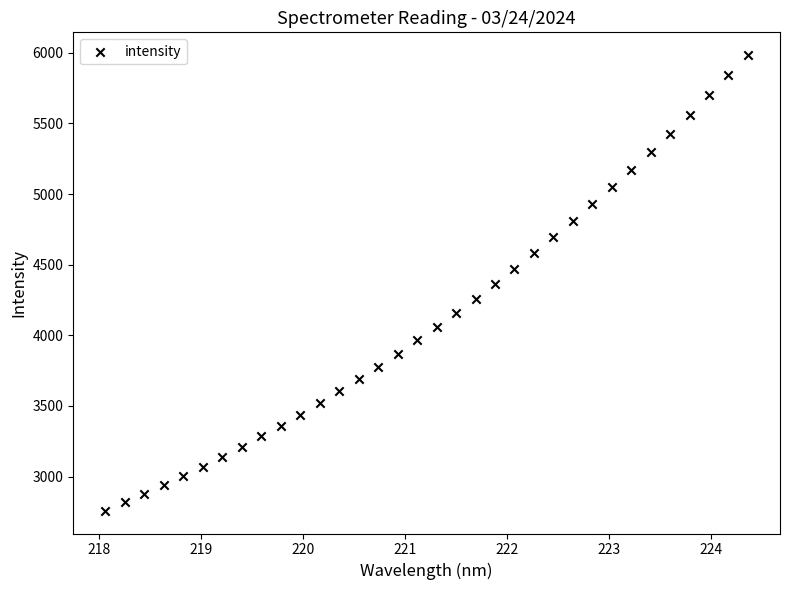

What is the range of X values (max minus min)?

6.3